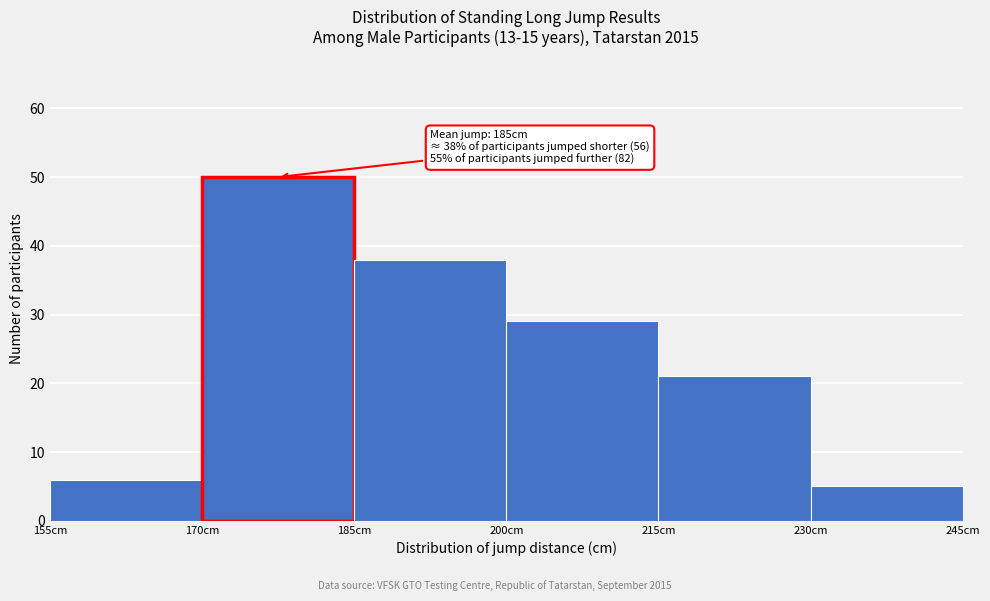

Over which range of the x-axis is the bar tallest?

170 to 185